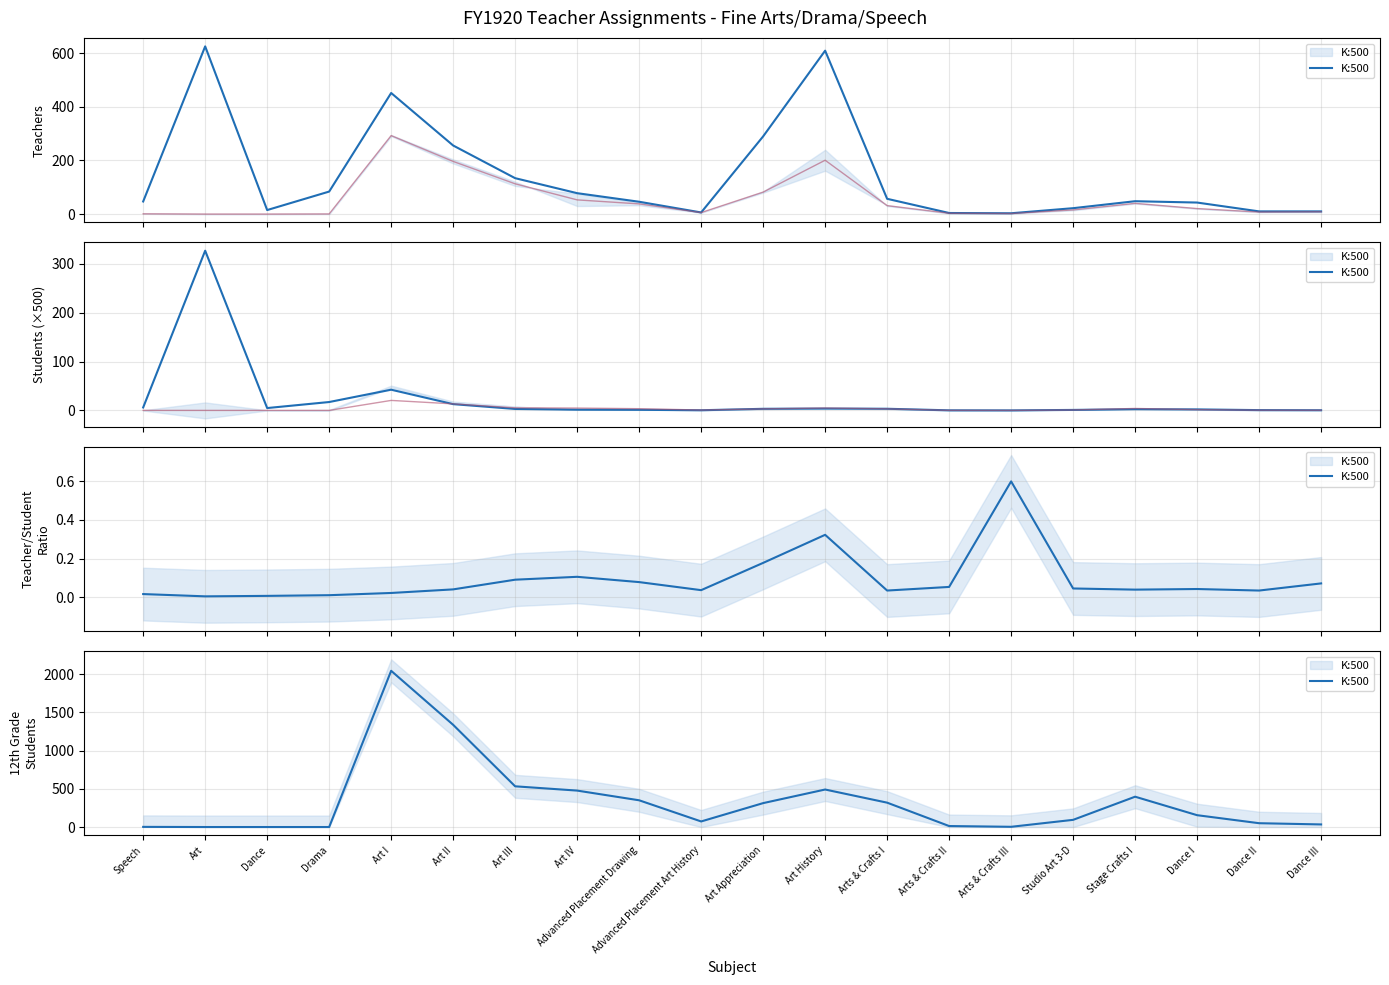

List the labels in order of value, smallest first.

Art, Dance, Drama, Speech, Arts & Crafts III, Arts & Crafts II, Dance III, Dance II, Advanced Placement Art History, Studio Art 3-D, Dance I, Art Appreciation, Arts & Crafts I, Advanced Placement Drawing, Stage Crafts I, Art IV, Art History, Art III, Art II, Art I